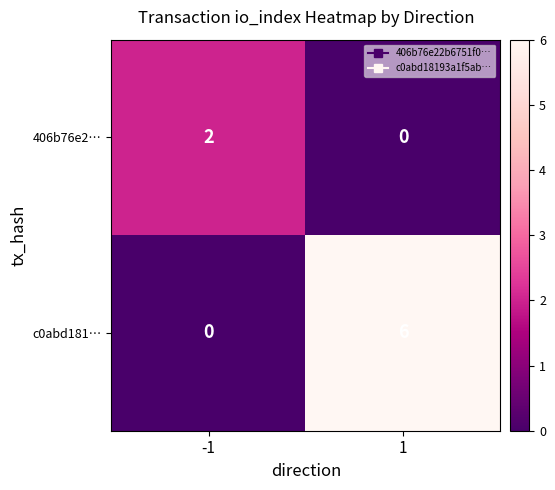

Which series changed the most between -1 and 1?

c0abd181…